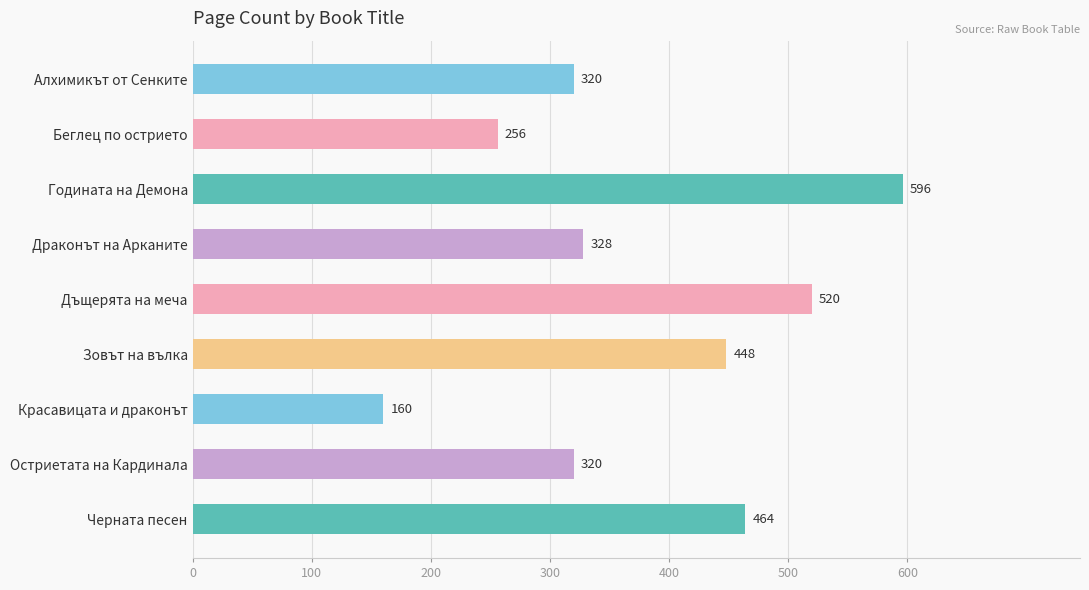

What is the change in value from Беглец по острието to Зовът на вълка?

+192